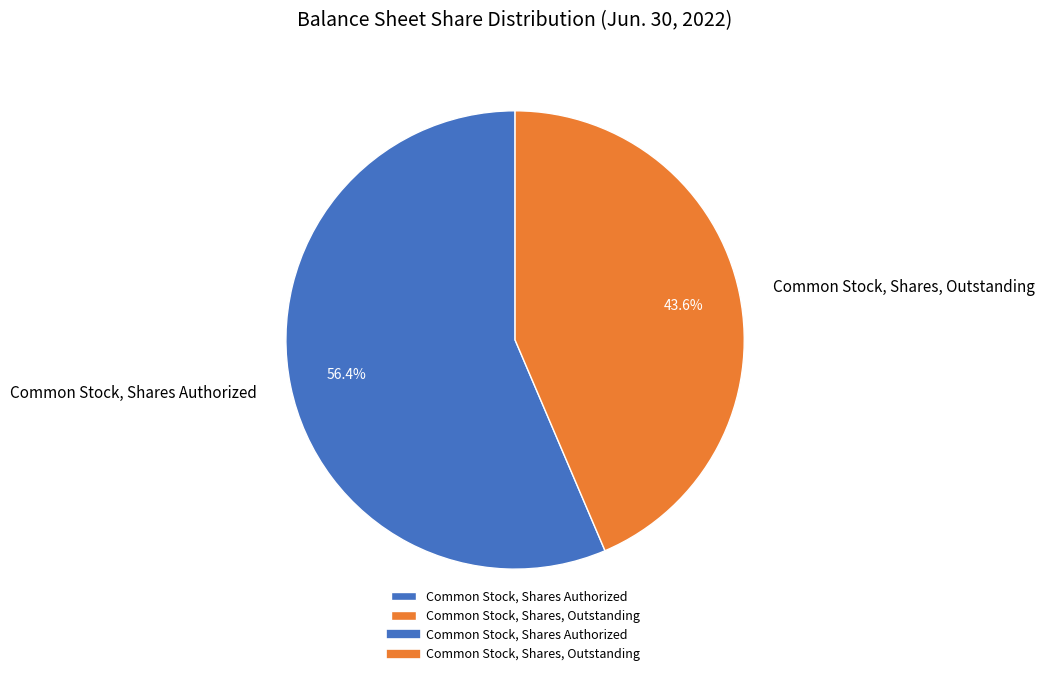

Which slice is the smallest?

Common Stock, Shares, Outstanding